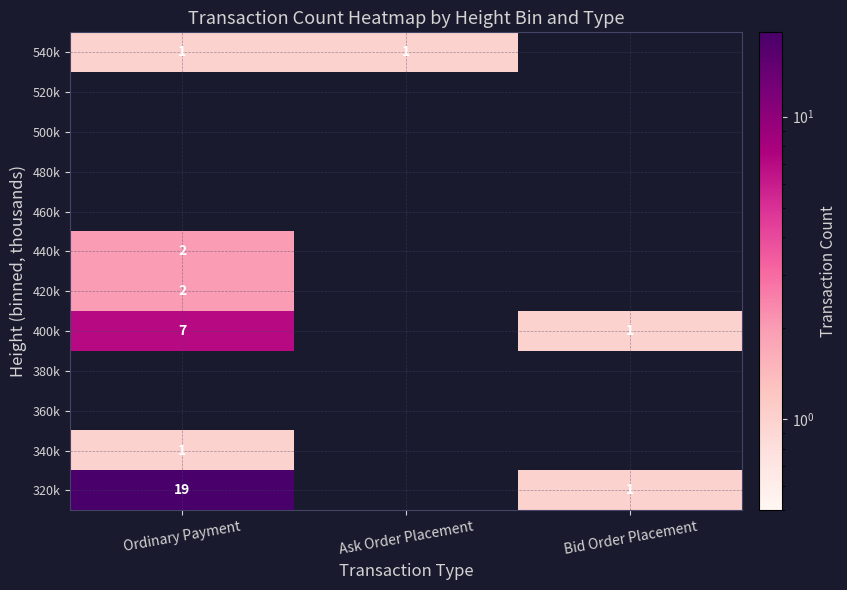

The value of 400k at Ordinary Payment is 7. True or false?

True